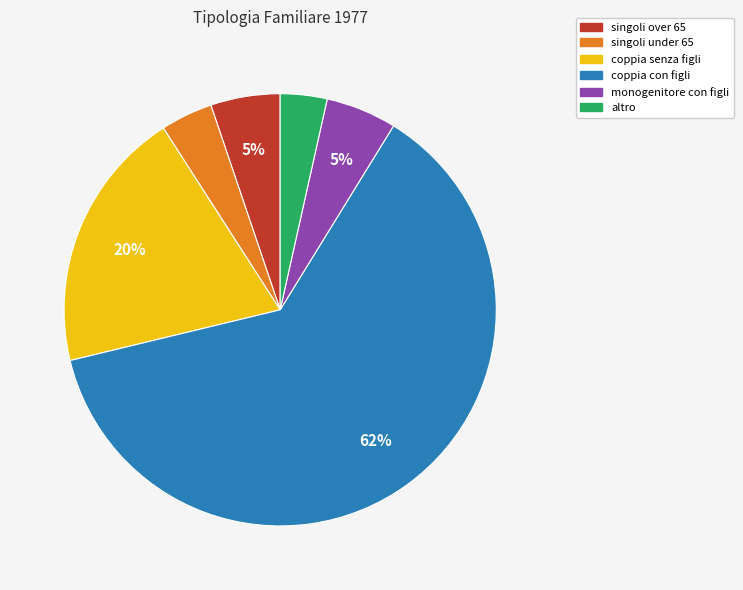

To the nearest percent, what is the combined percentage of singoli under 65 and coppia senza figli?

24%